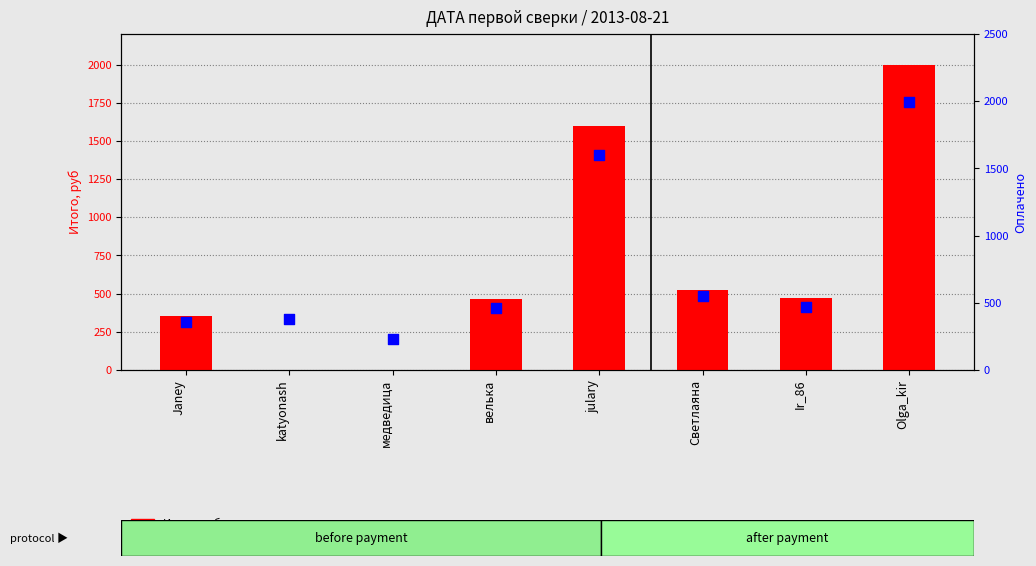

Which series contains the lowest Y value?

Итого, руб